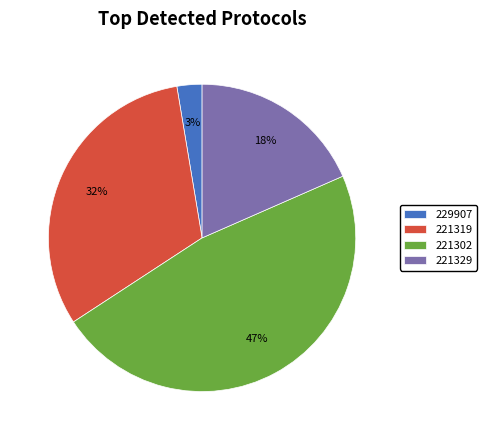

How many slices are in this pie chart?

4